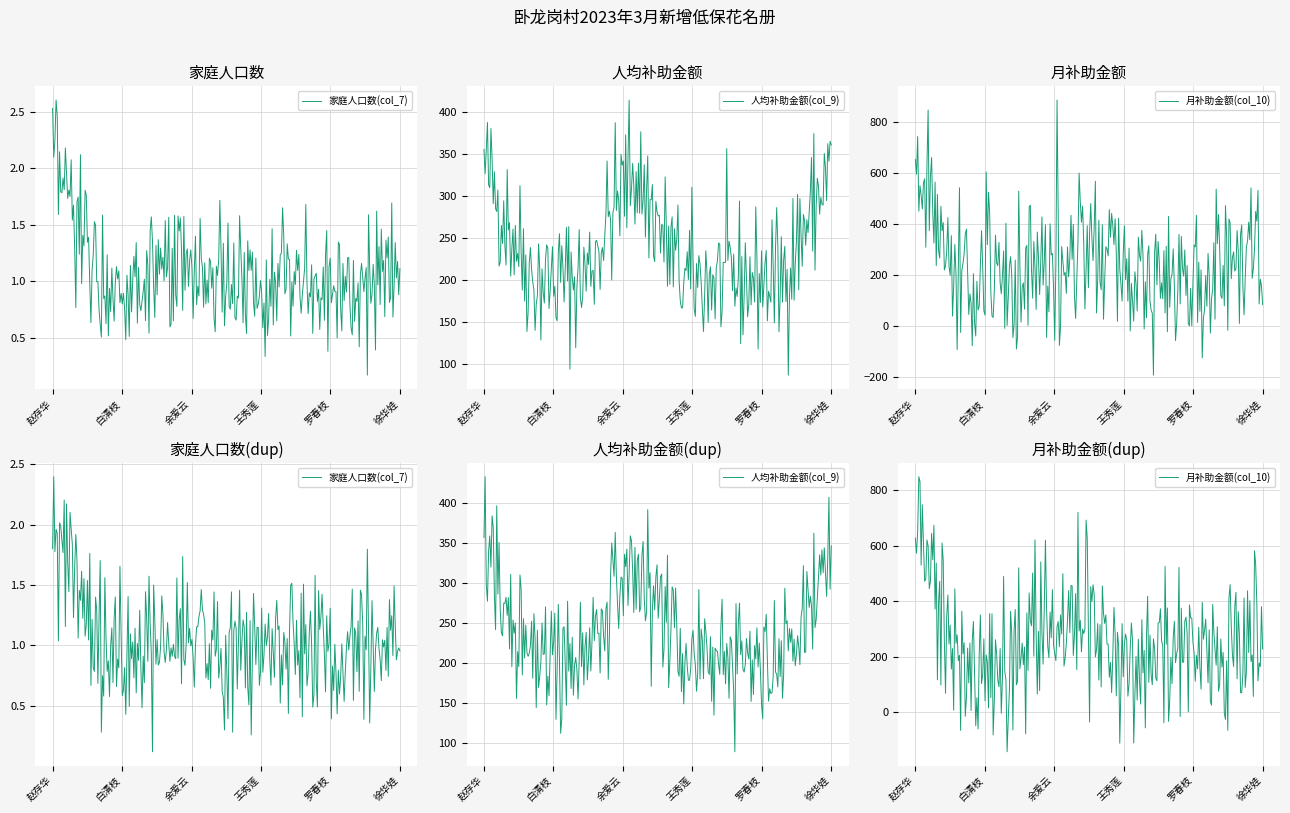

Rank the categories by 人均补助金额(col_9) value from highest to lowest.

赵存华, 余爱云, 徐华娃, 白清枝, 陈明连, 王秀莲, 李大荣, 罗春枝